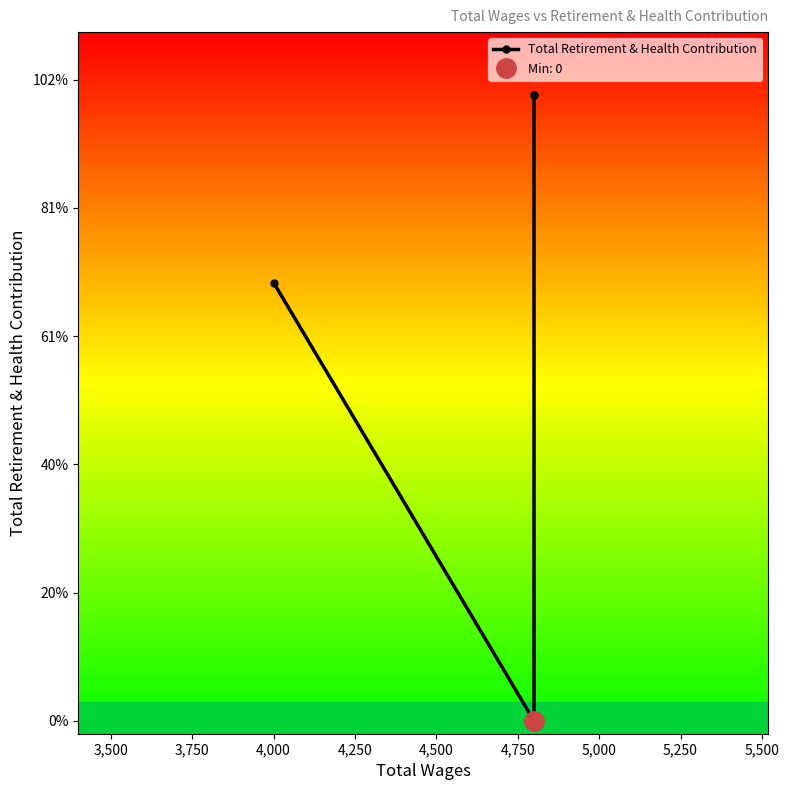

Which label corresponds to the smallest value in the chart?

3,500